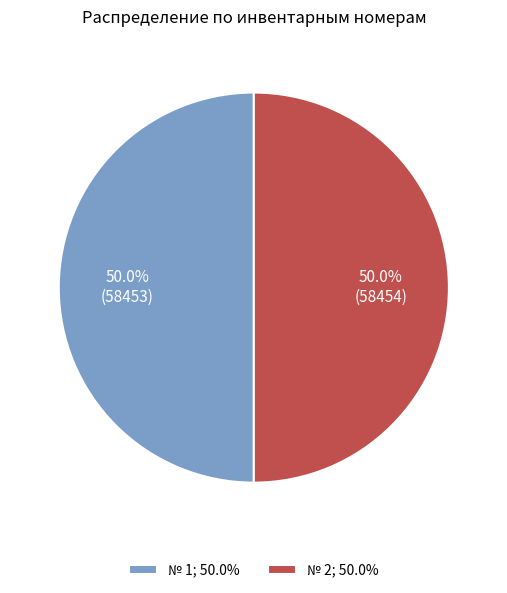

Approximately how many times larger is the value at № 1; 50.0% compared to № 2; 50.0%?

1.0